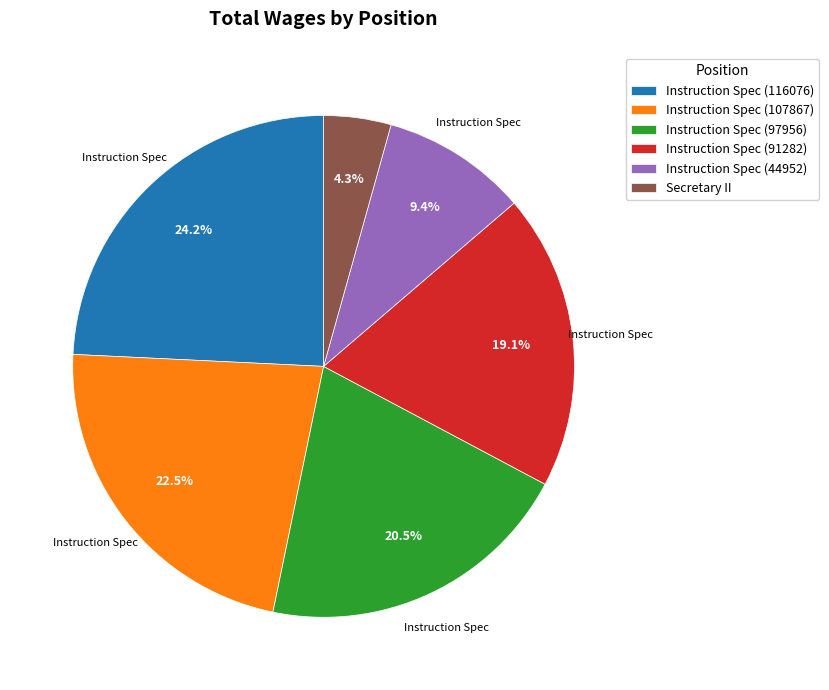

What percentage is the Instruction Spec (44952) slice, to the nearest percent?

9%